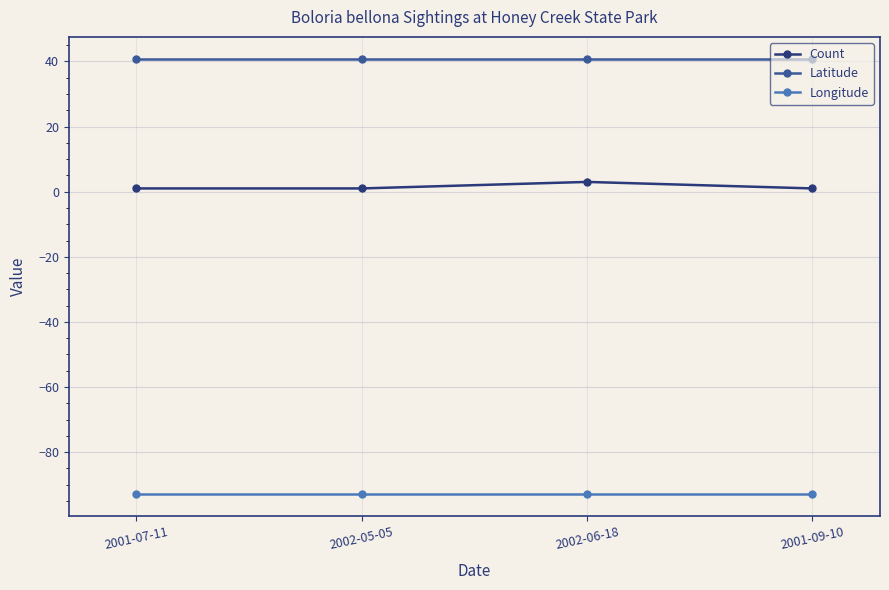

True or false: Longitude has a value of -92.9 at 2001-07-11.

True